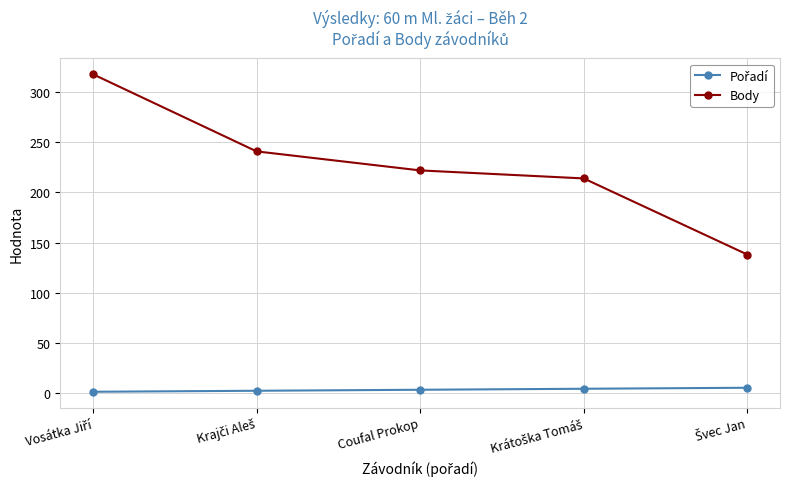

True or false: Body has more than 0 interior local peaks.

False